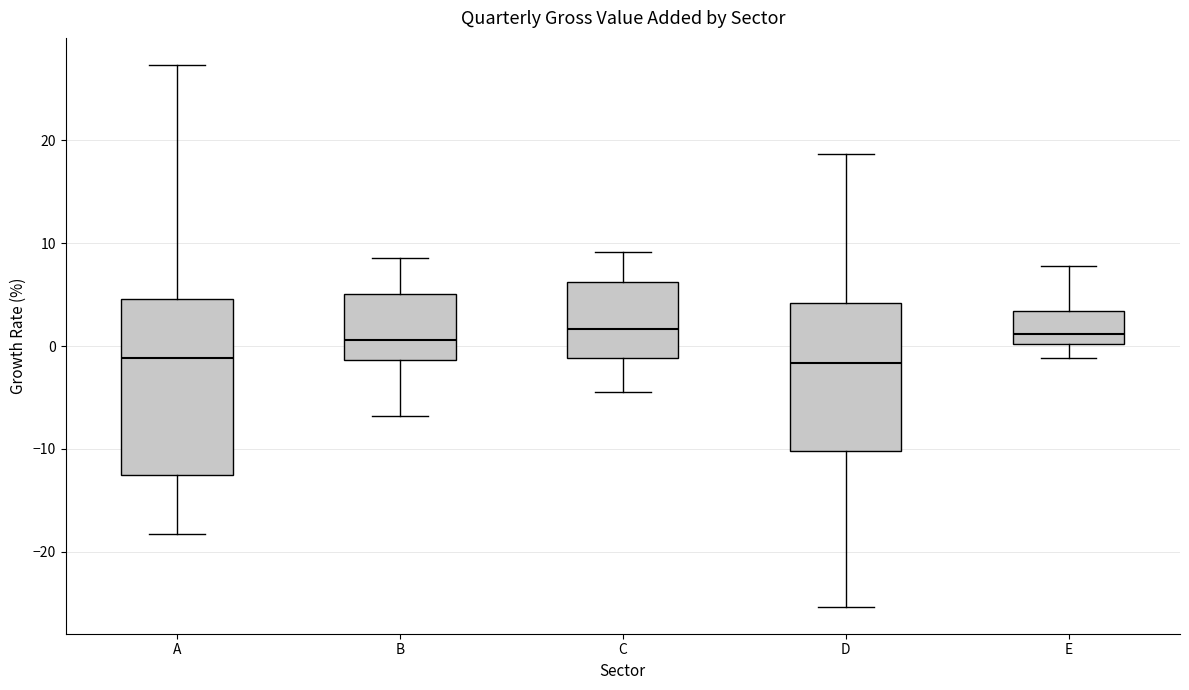

Which box is the tallest, from its lower edge to its upper edge?

A